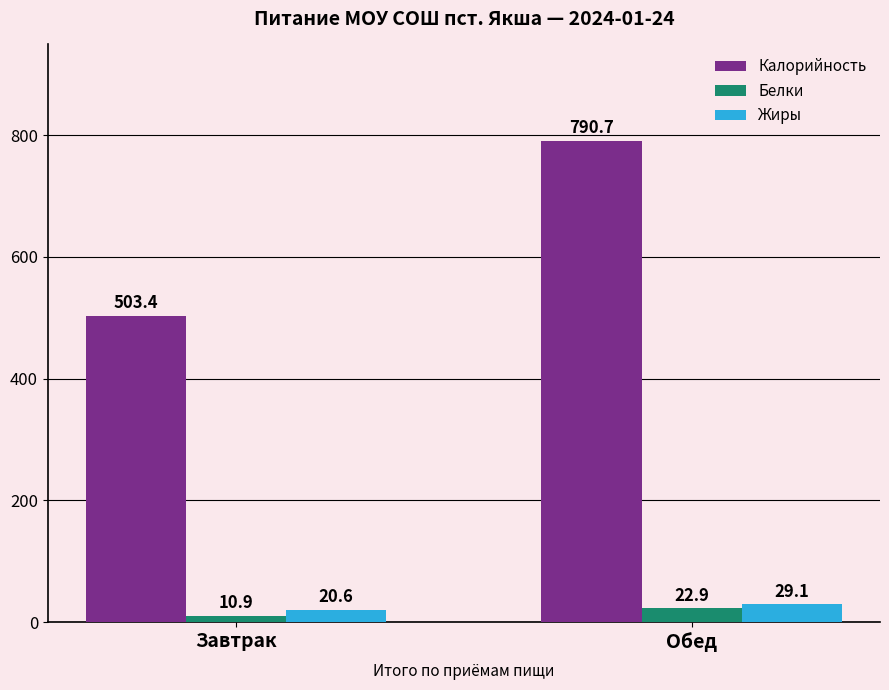

Which series has the largest range (max minus min)?

Калорийность